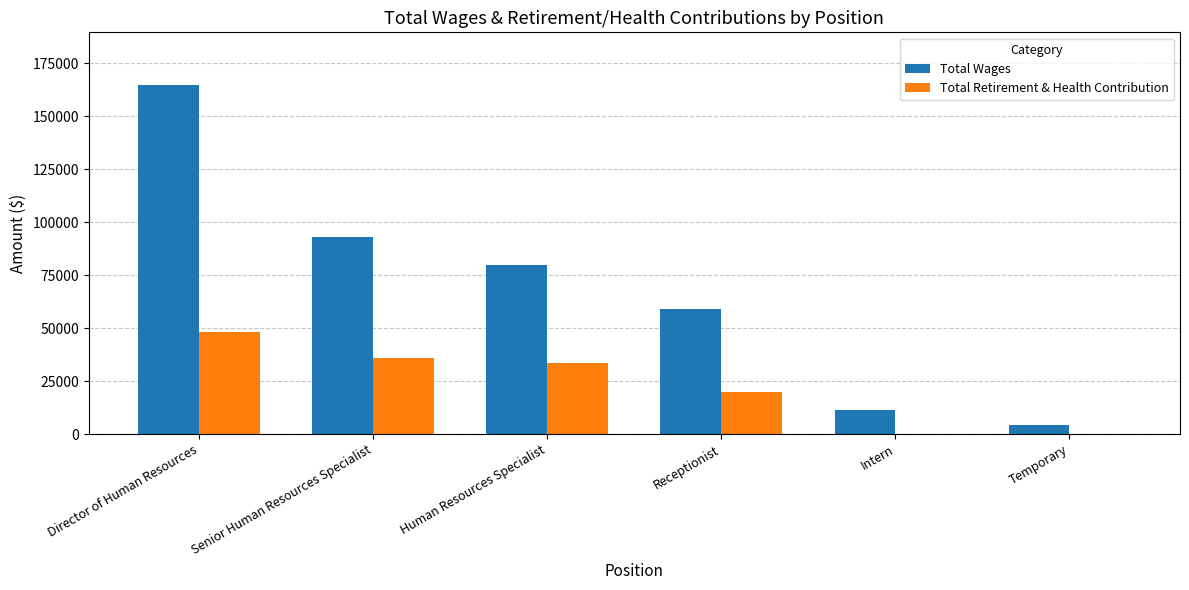

Which label corresponds to the largest value in the chart?

Director of Human Resources